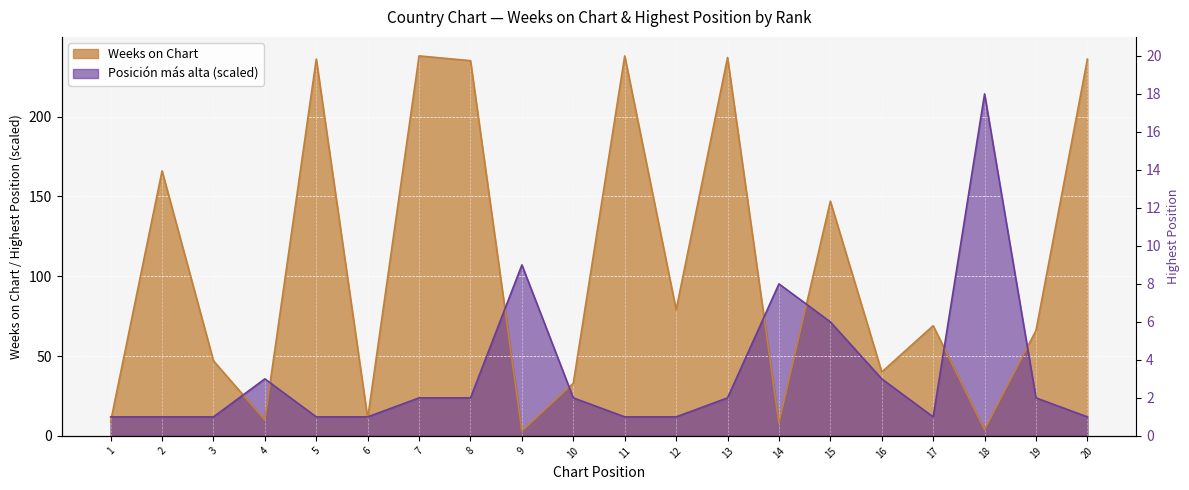

True or false: Weeks on Chart and Posición más alta cross at least once.

True